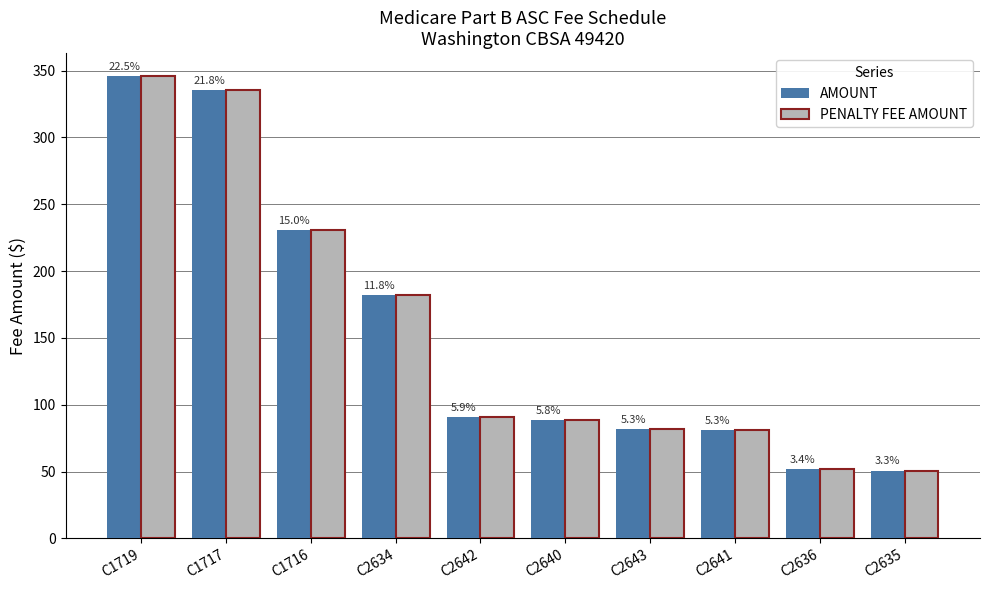

What is the difference between the PENALTY FEE AMOUNT values at C2640 and C2643?

7.1